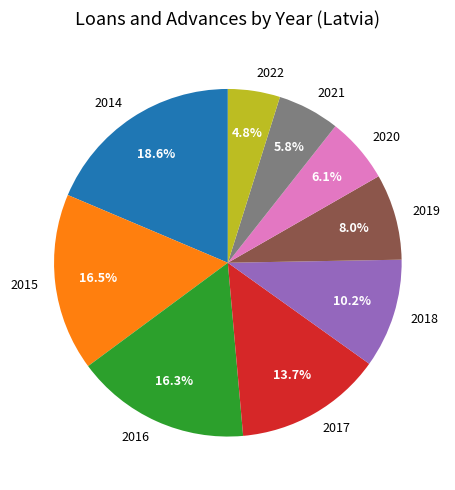

To the nearest percent, what percentage of the pie is 2022?

5%